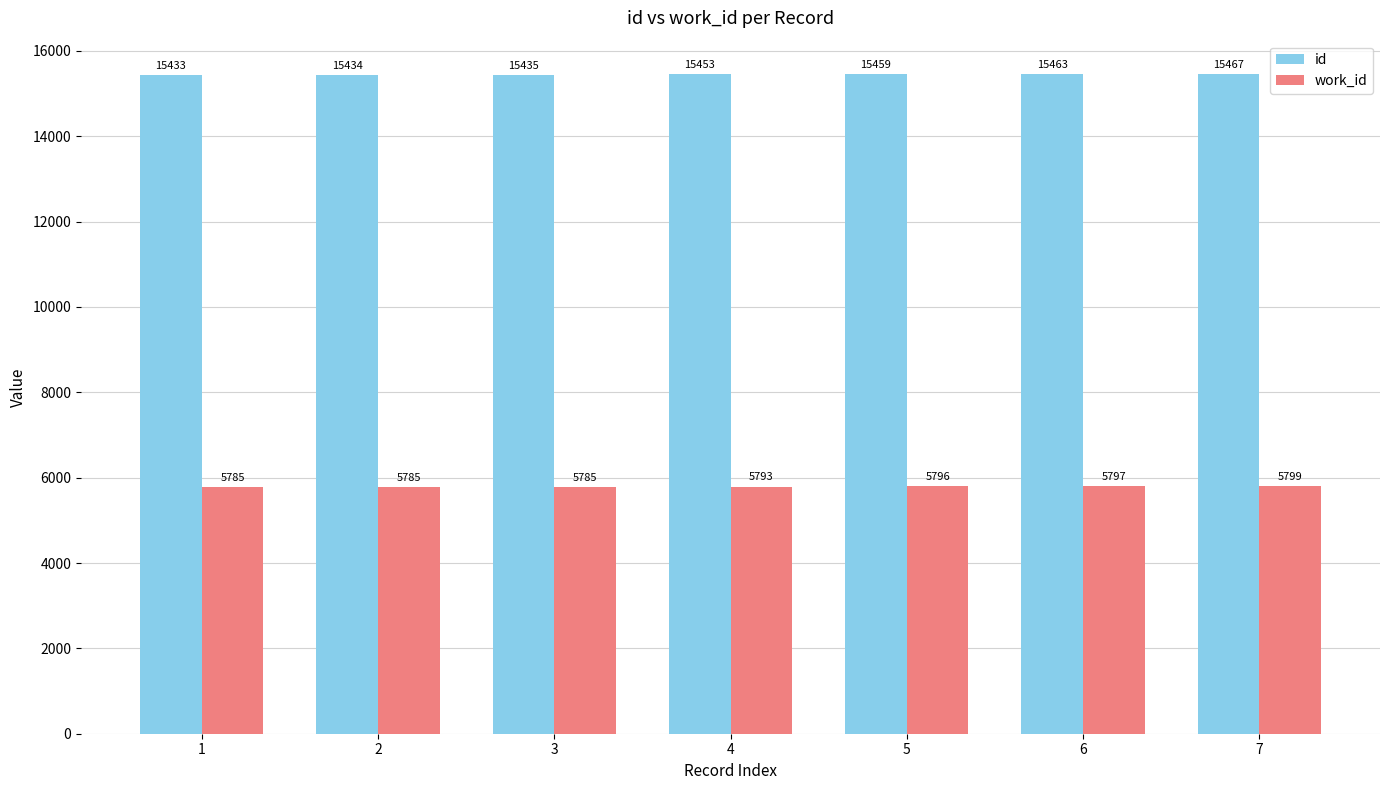

Is it true that work_id equals 5793 at 4?

True